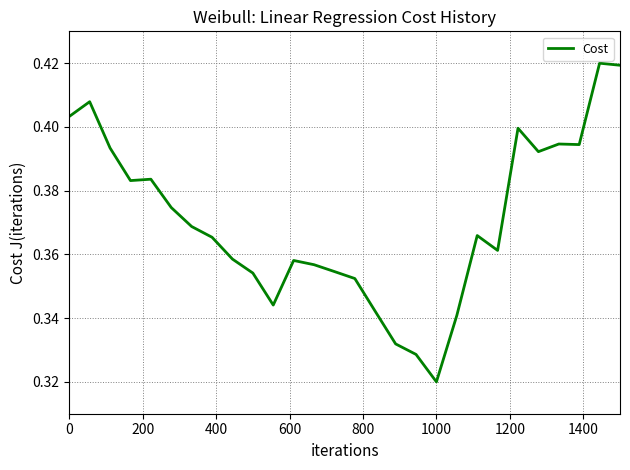

What is the smallest value displayed?

0.3